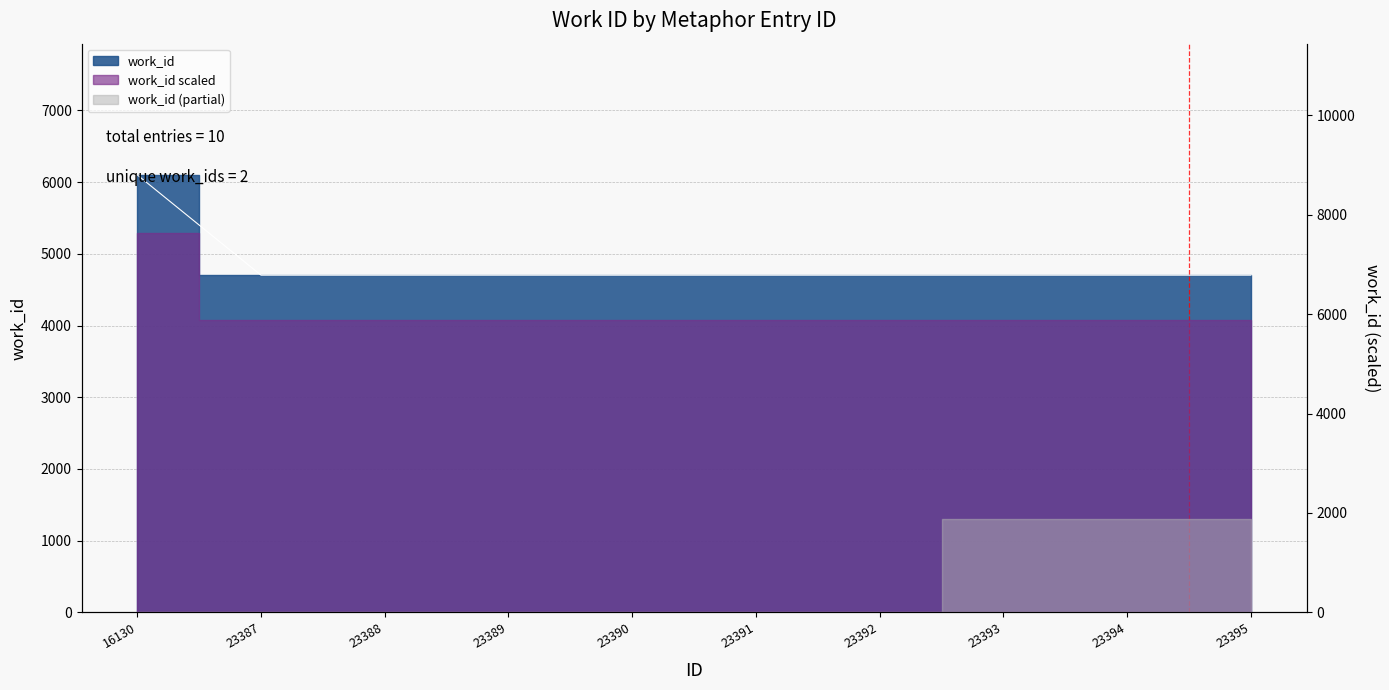

Reading left to right, list all the values displayed in this chart.

16130=6100	23387=4702	23388=4702	23389=4702	23390=4702	23391=4702	23392=4702	23393=4702	23394=4702	23395=4702